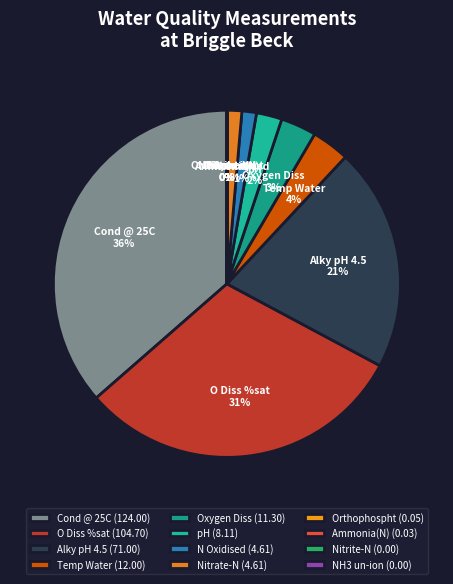

Is it true that O Diss %sat is 31% of the pie?

True